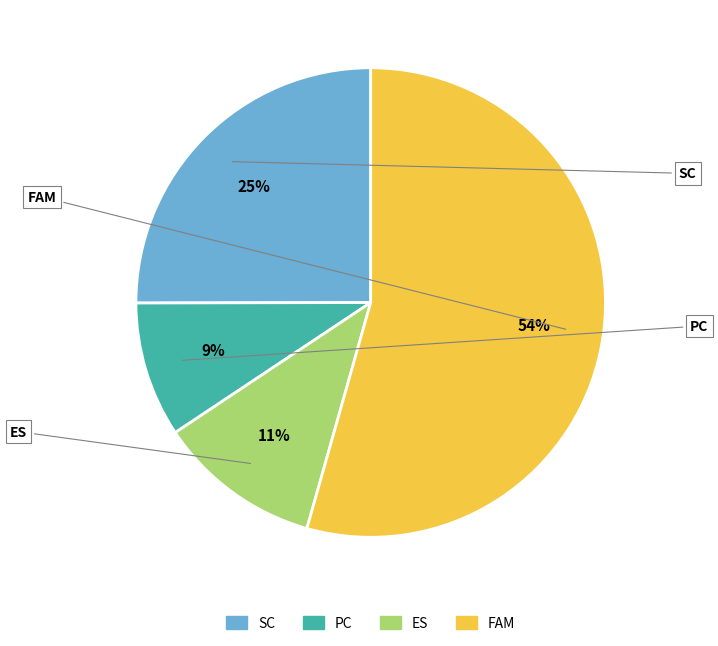

To the nearest percent, what is the average slice percentage?

25%